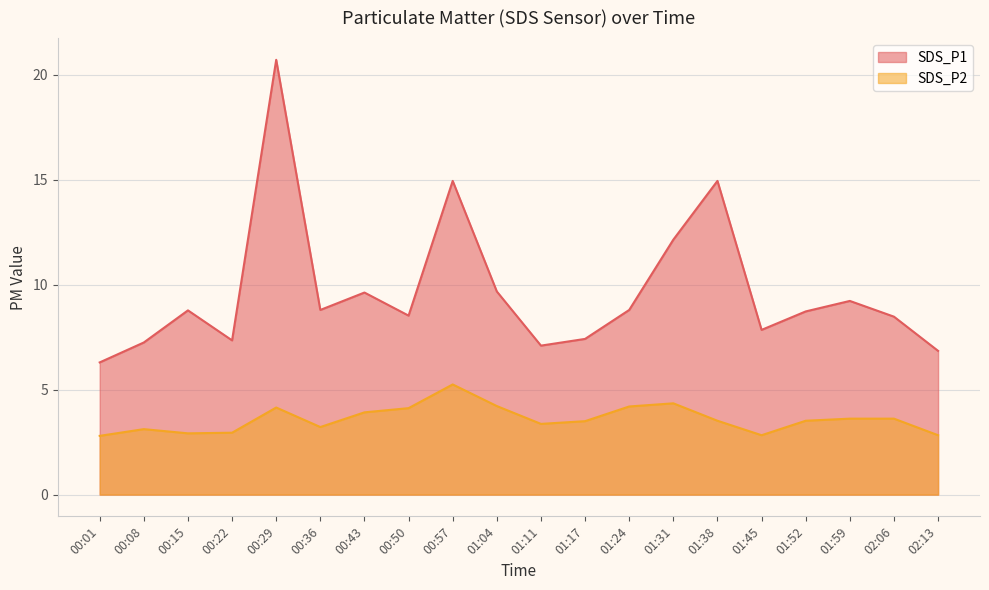

What is the sum of all SDS_P2 values?

72.0